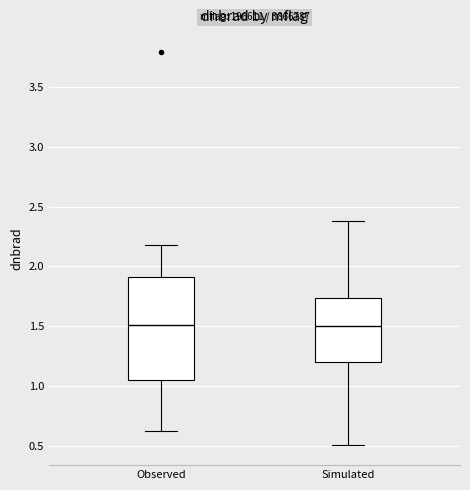

Reading left to right, transcribe this box plot: for each box, give where its median line is, the range the box spans, and where its two whiskers end, as read against the y-axis. The values are not printed on the chart, so give them approximately, as read against the axis.

Observed: median 1.50, box 1.05 to 1.90, whiskers 0.60 to 2.20
Simulated: median 1.50, box 1.20 to 1.75, whiskers 0.50 to 2.40